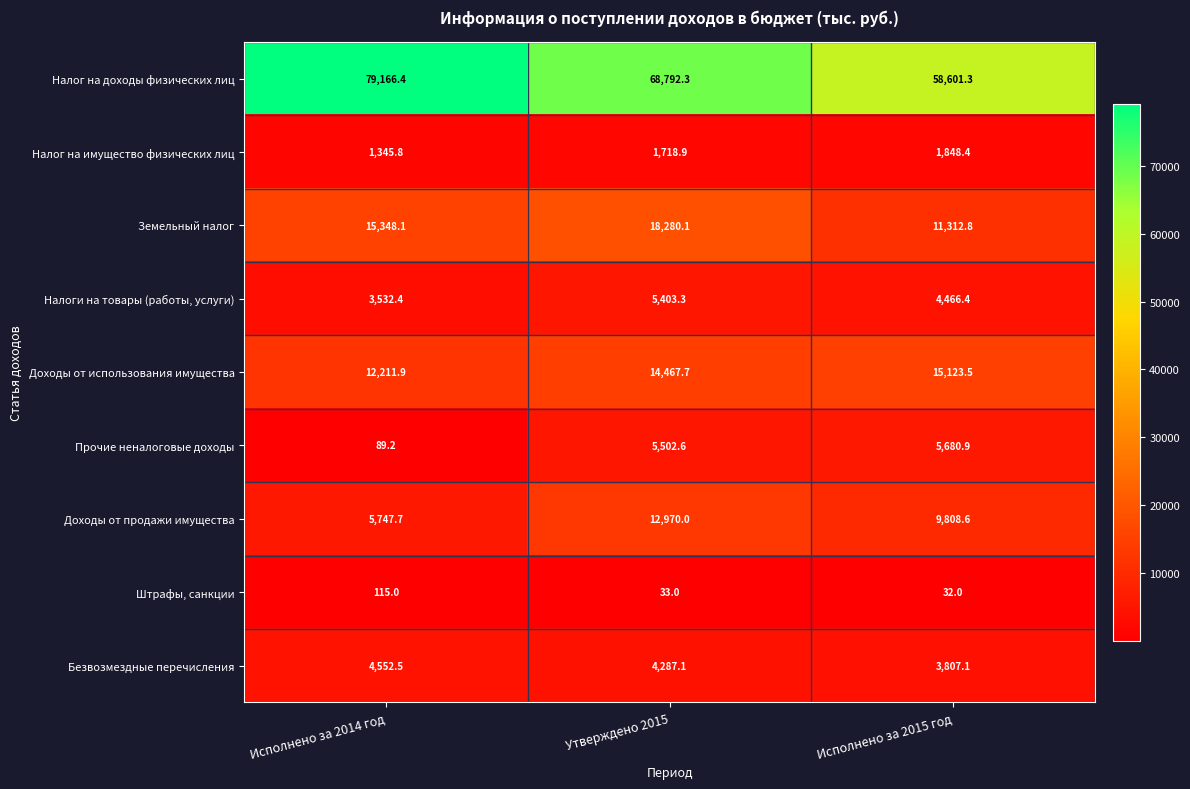

Which series has the widest spread of values?

Налог на доходы физических лиц